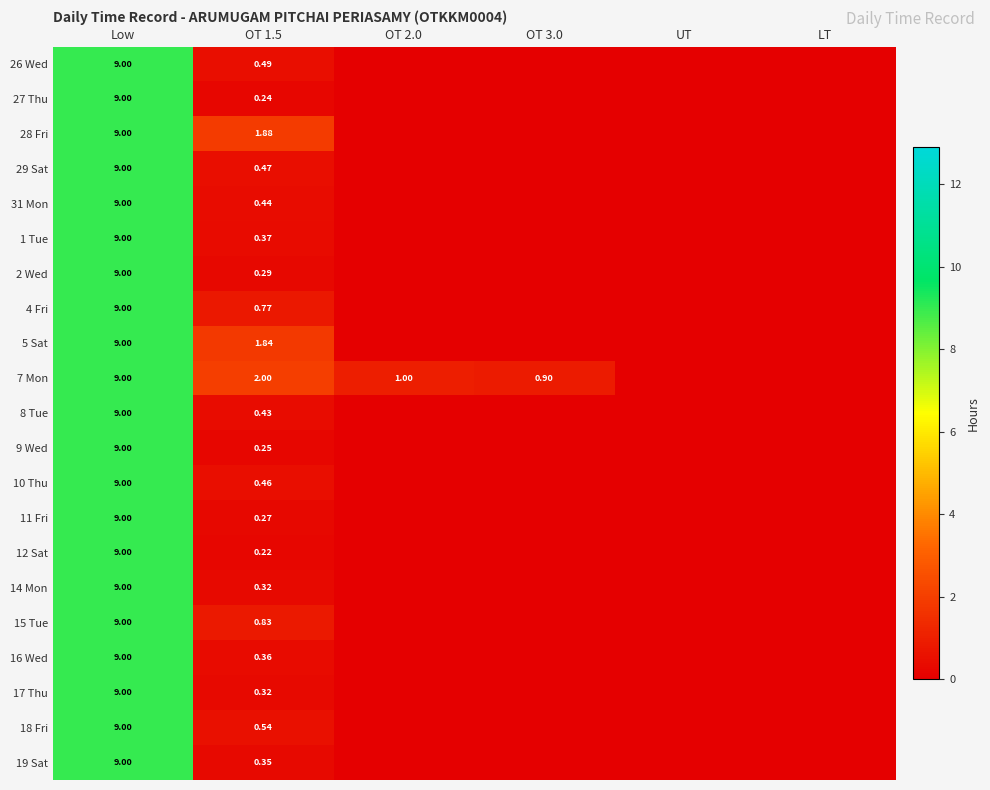

At which category is the sum across all series the highest?

Low